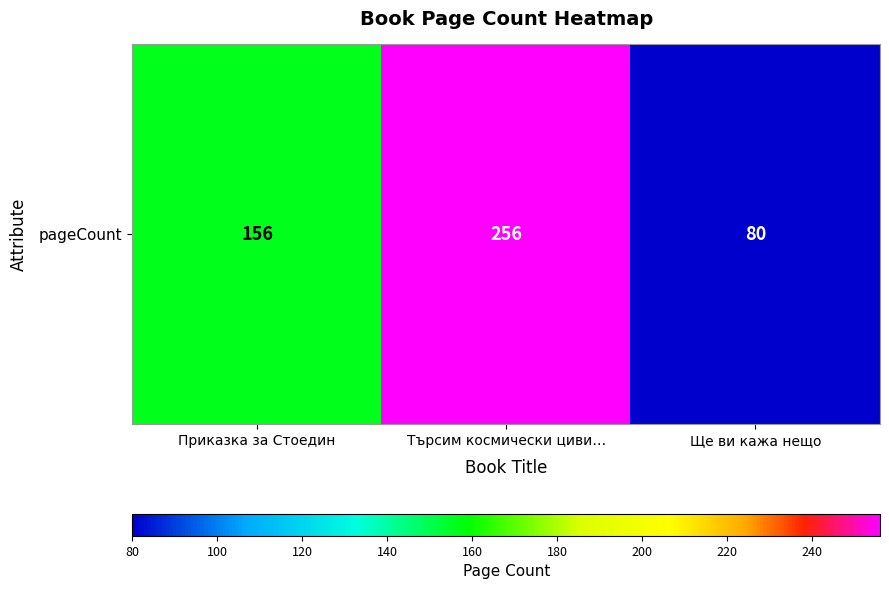

The chart shows a value of 339 at Търсим космически циви…. True or false?

False